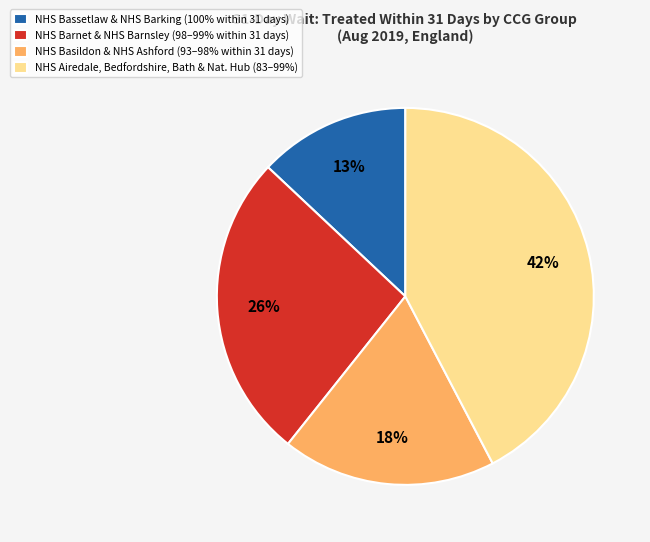

True or false: NHS Bassetlaw & NHS Barking (100% within 31 days) accounts for 13% of the total.

True